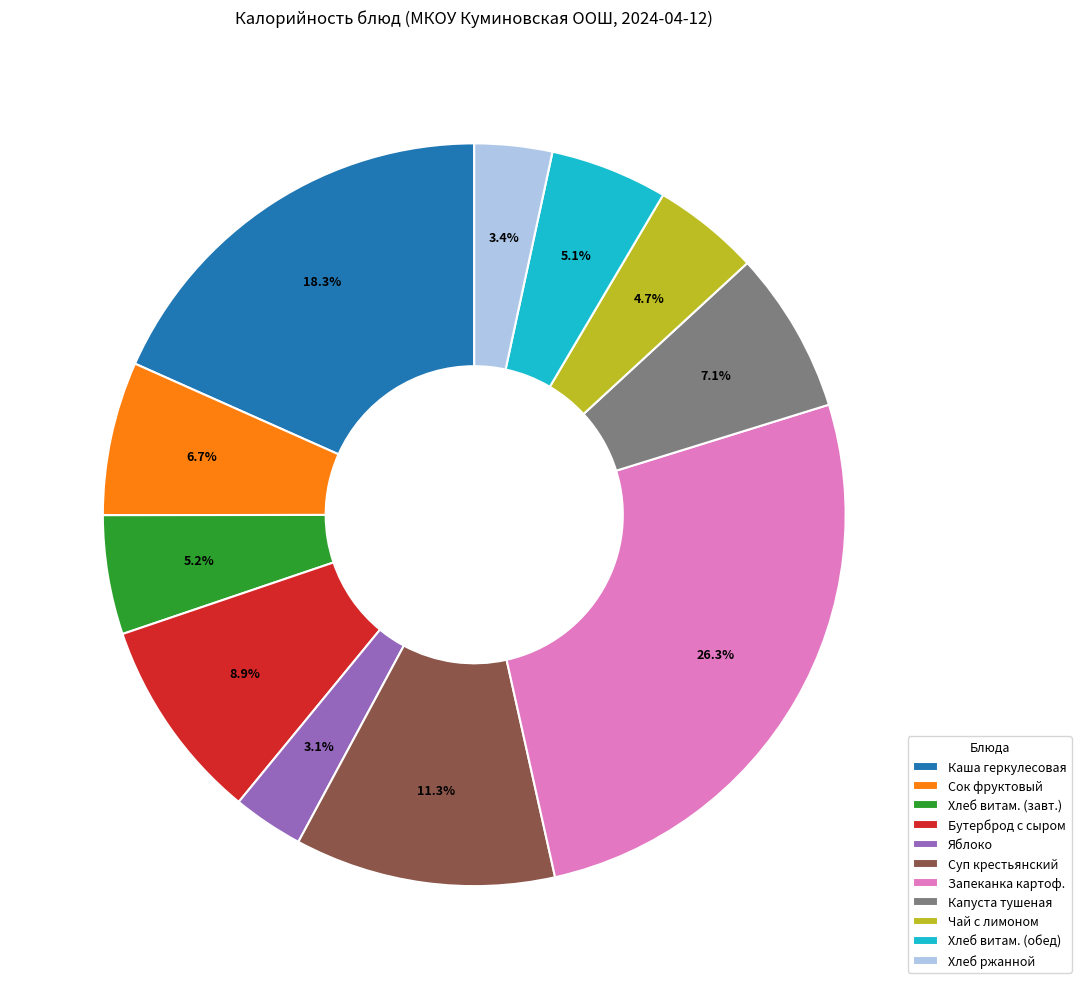

What percentage is the Сок фруктовый slice, to the nearest percent?

7%